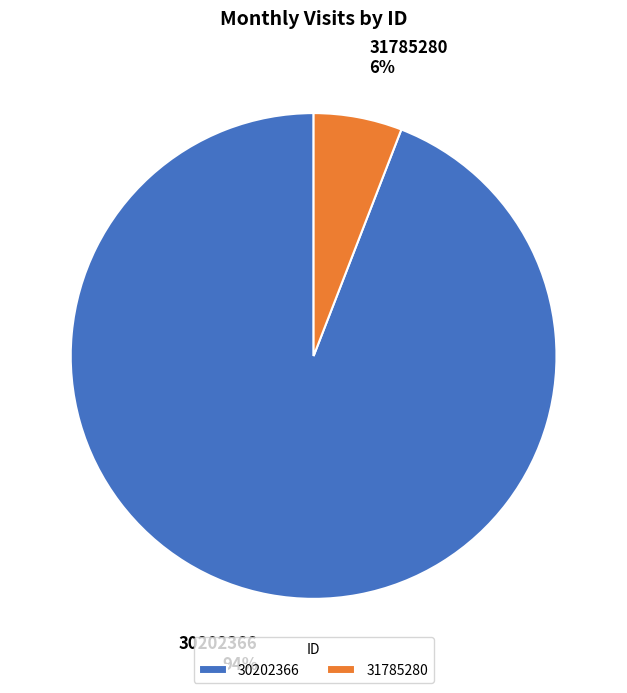

Is 31785280 the majority of the pie?

No